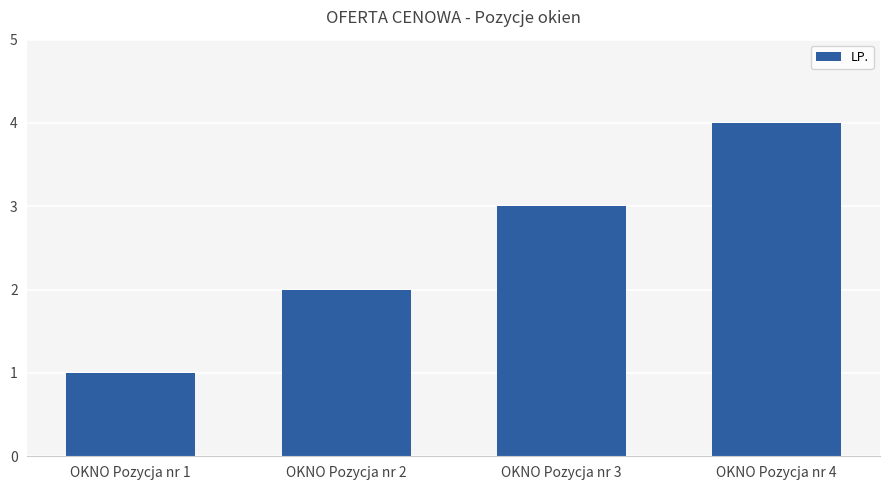

What is the difference between the maximum and second lowest values?

2